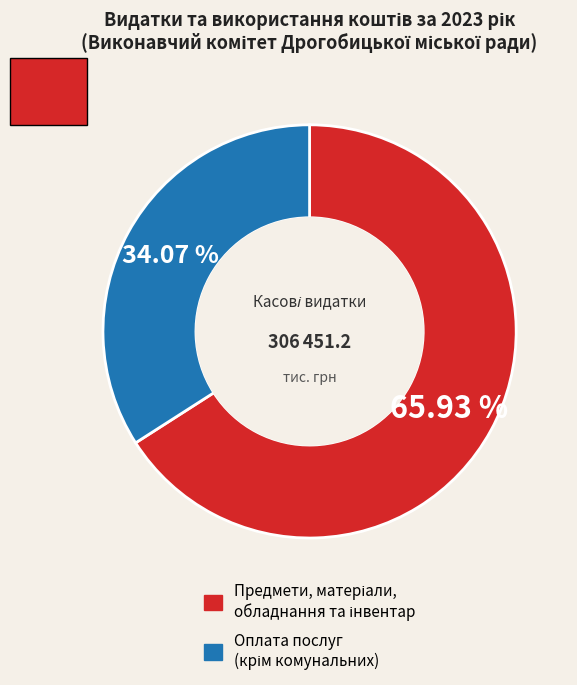

Does any single category account for the majority?

Yes